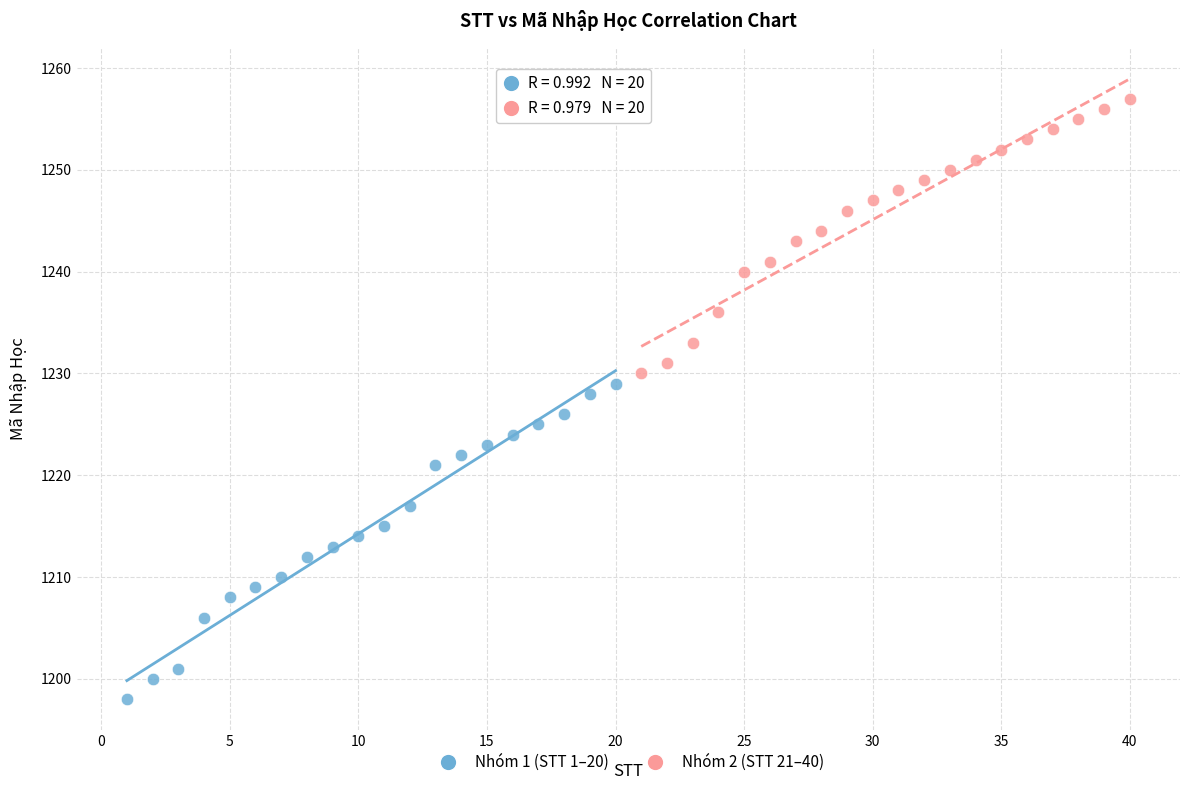

Which series contains the lowest Y value?

Nhóm 1 (STT 1–20)